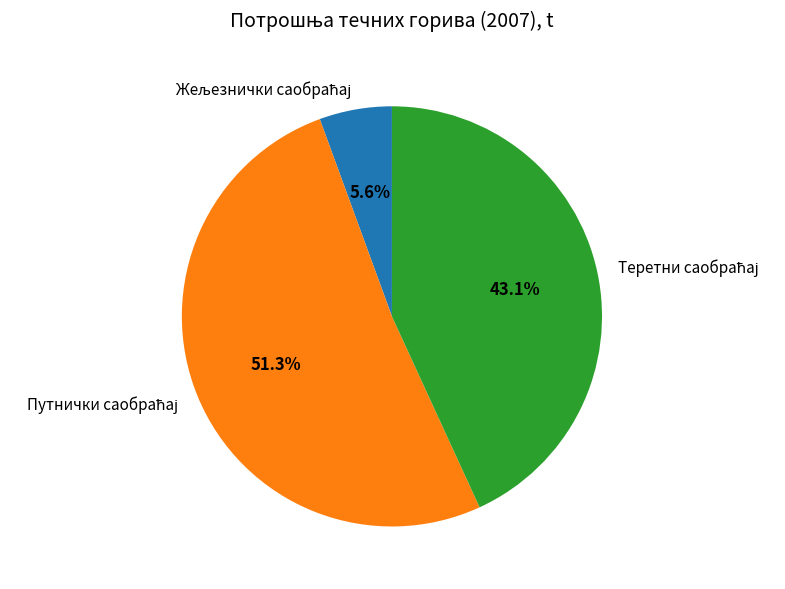

Is there a majority slice in this chart?

Yes